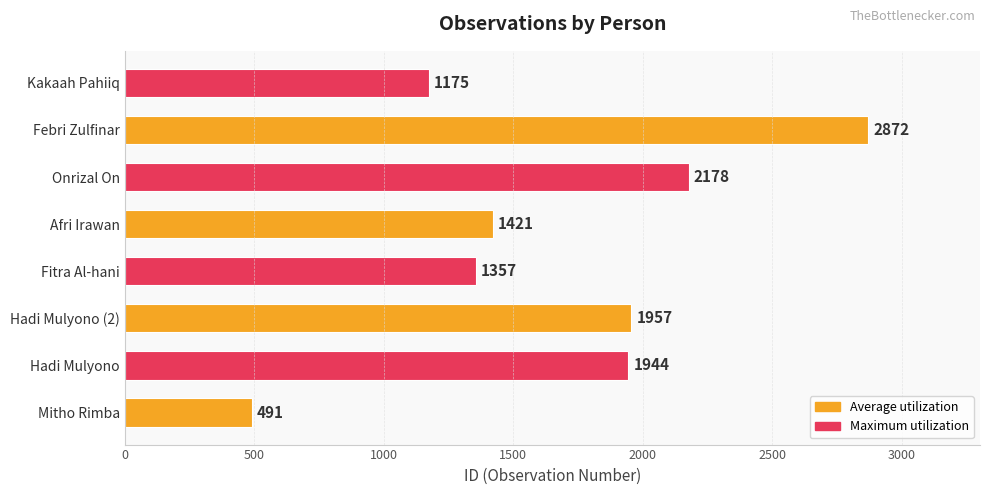

Which category has the highest value across all series?

Febri Zulfinar